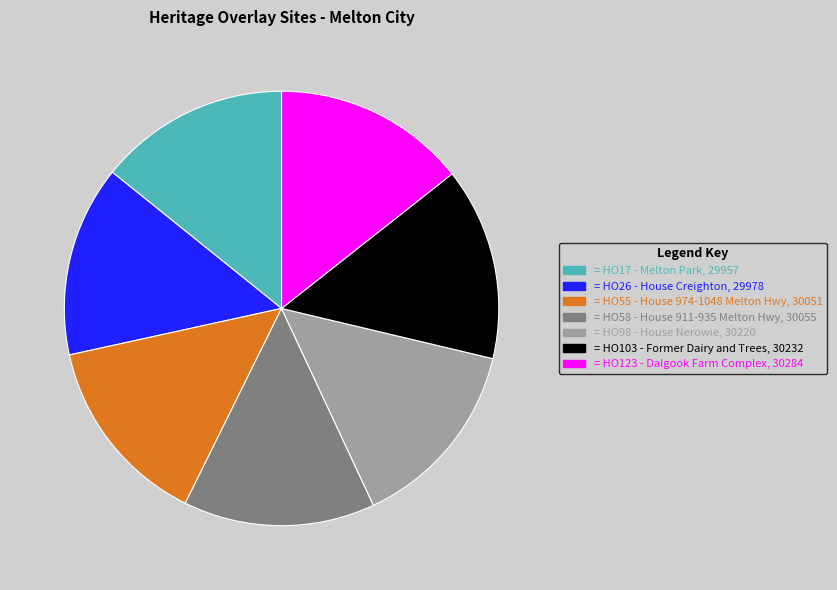

Is there any slice that represents more than half of the pie?

No